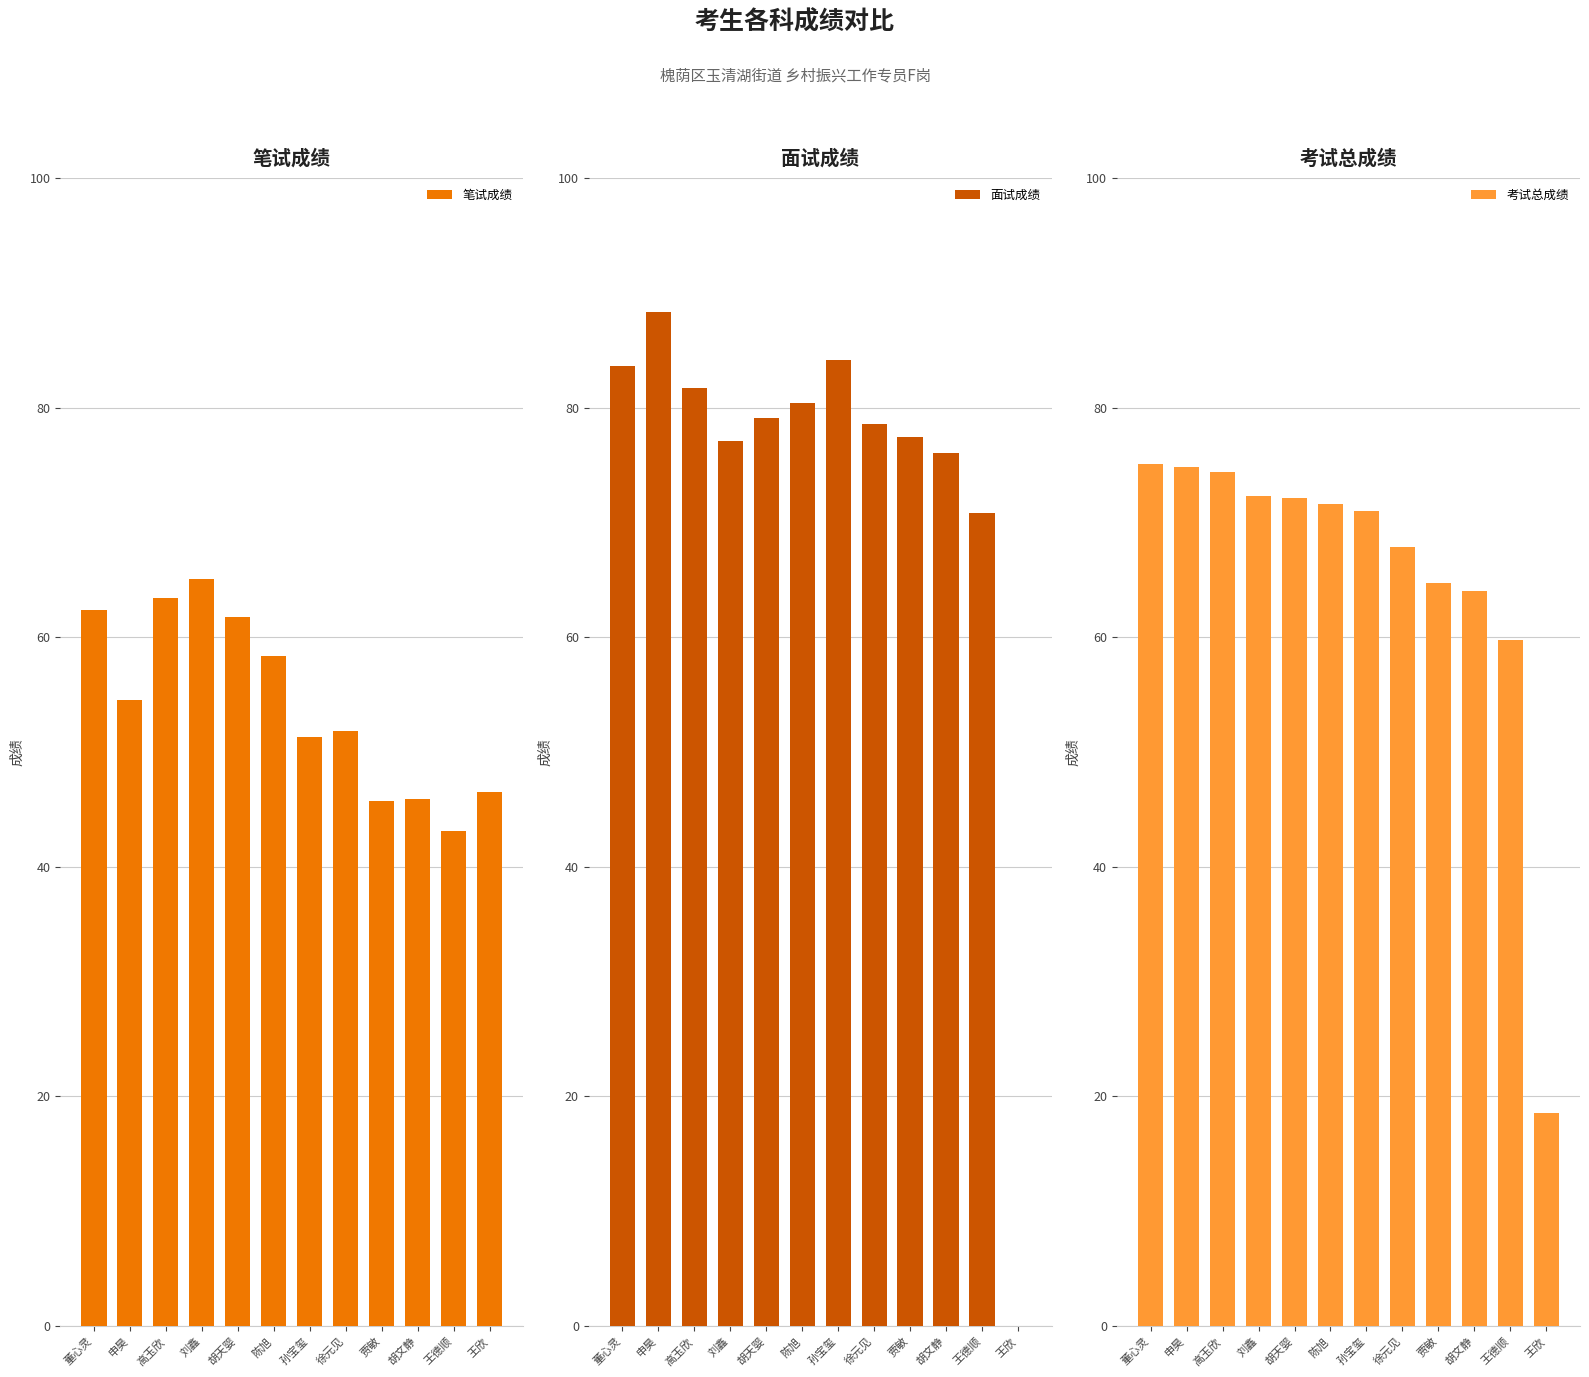

What is the total value across all series at 王德顺?

173.7